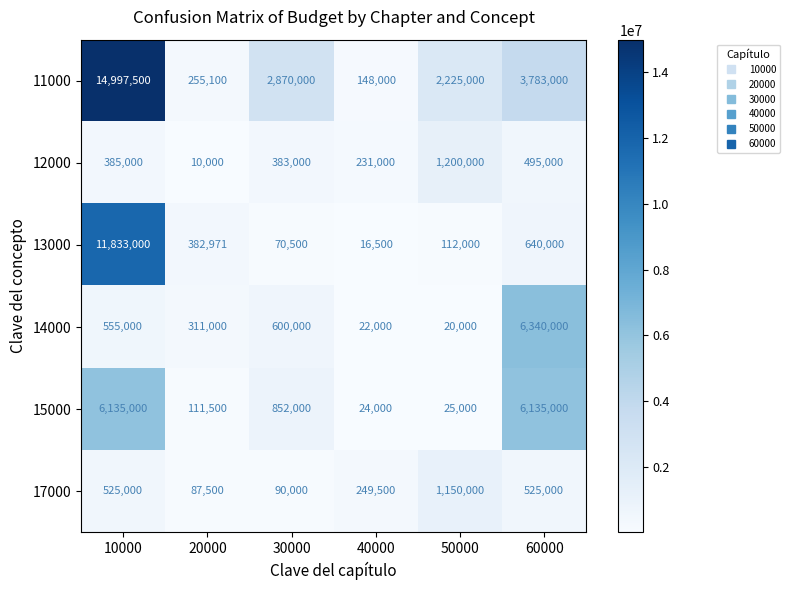

What is the difference between the 13000 values at 10000 and 60000?

11193000